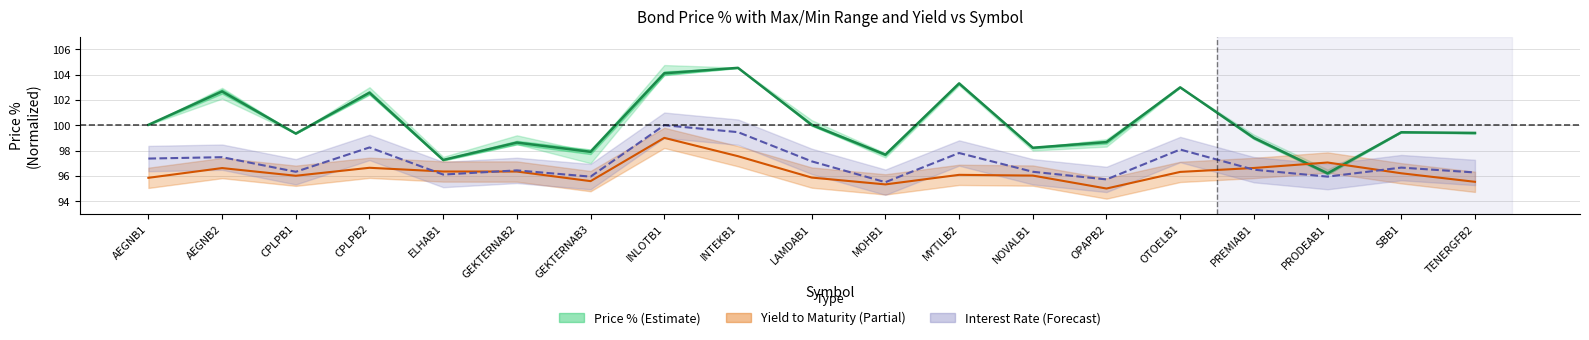

How many data points in Yield to Maturity are less than 96?

6